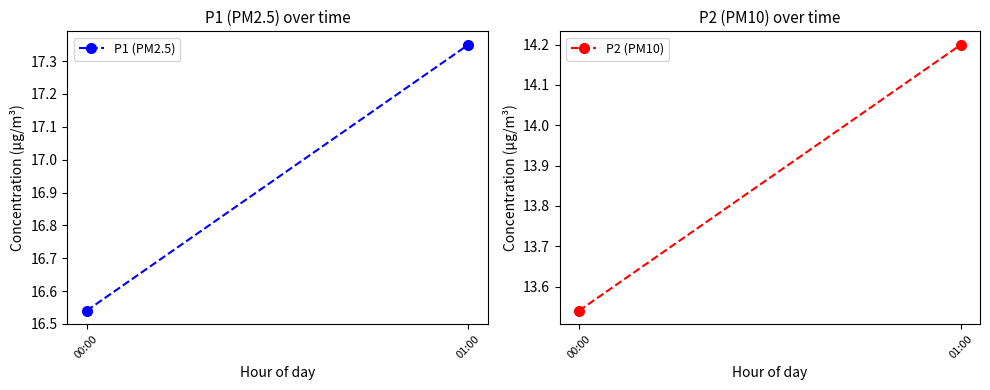

At how many categories does at least one series exceed 15?

2